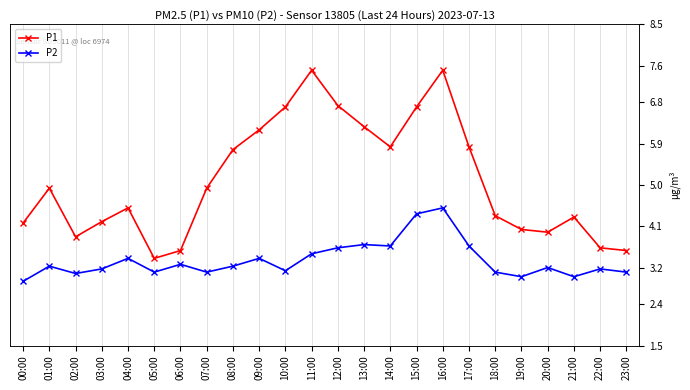

How many lines are shown in the chart?

2